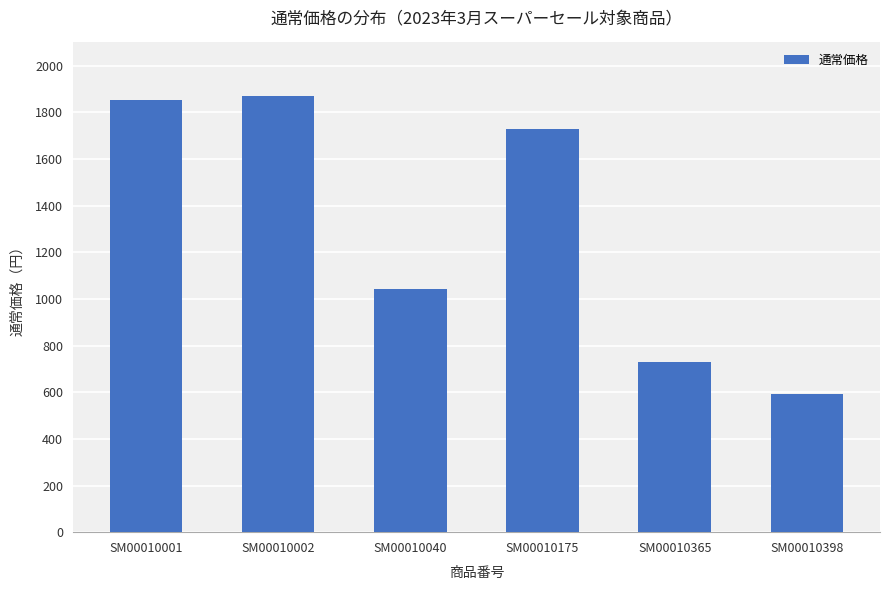

At which category does the chart reach its minimum across all series?

SM00010398